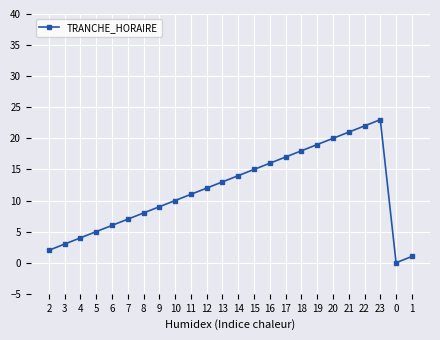

What is the change in value from 12 to 23?

+11